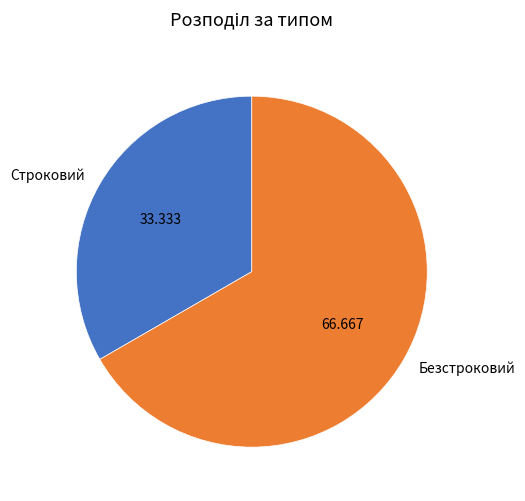

True or false: Строковий accounts for 33% of the total.

True